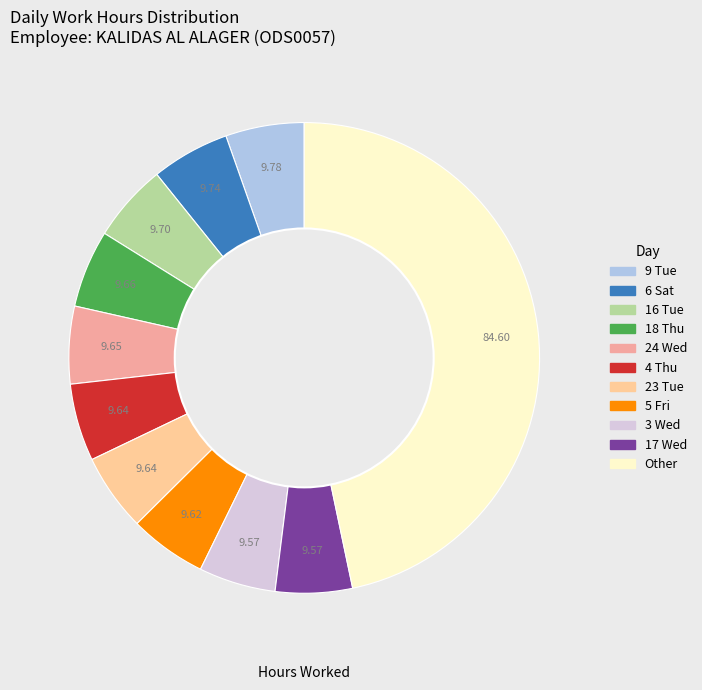

Is there any slice that represents more than half of the pie?

No